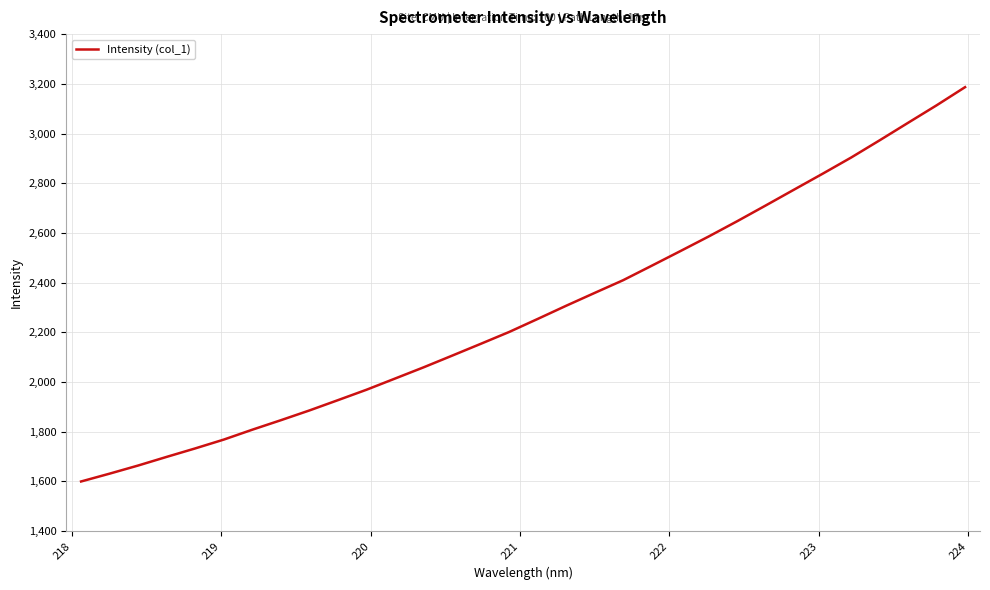

What is the maximum value shown in the chart?

3186.6